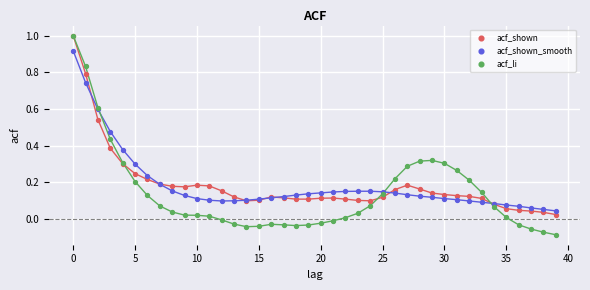

Which series has the widest spread of Y values?

acf_li